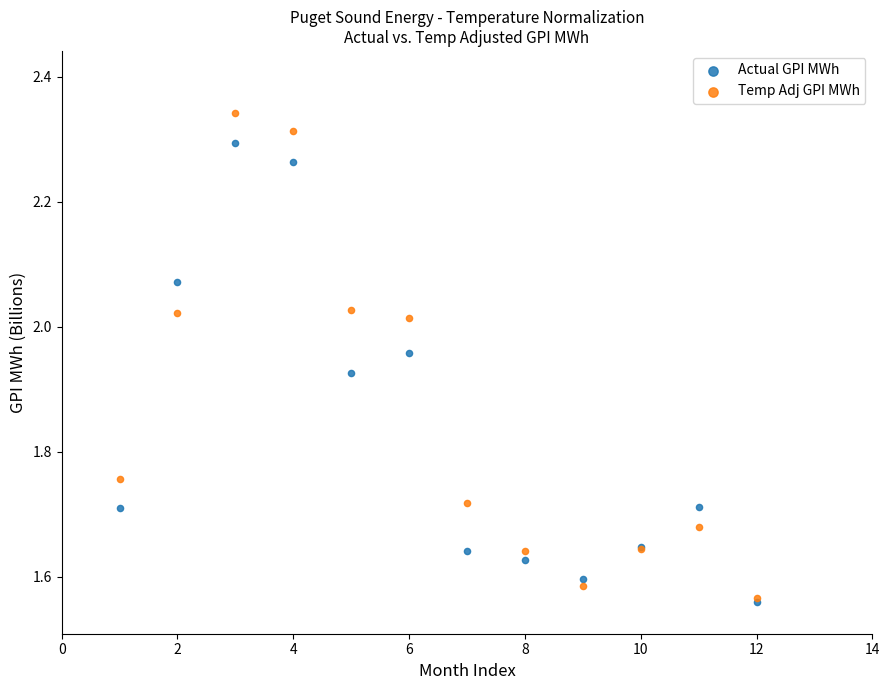

Which series has the widest spread of Y values?

Temp Adj GPI MWh